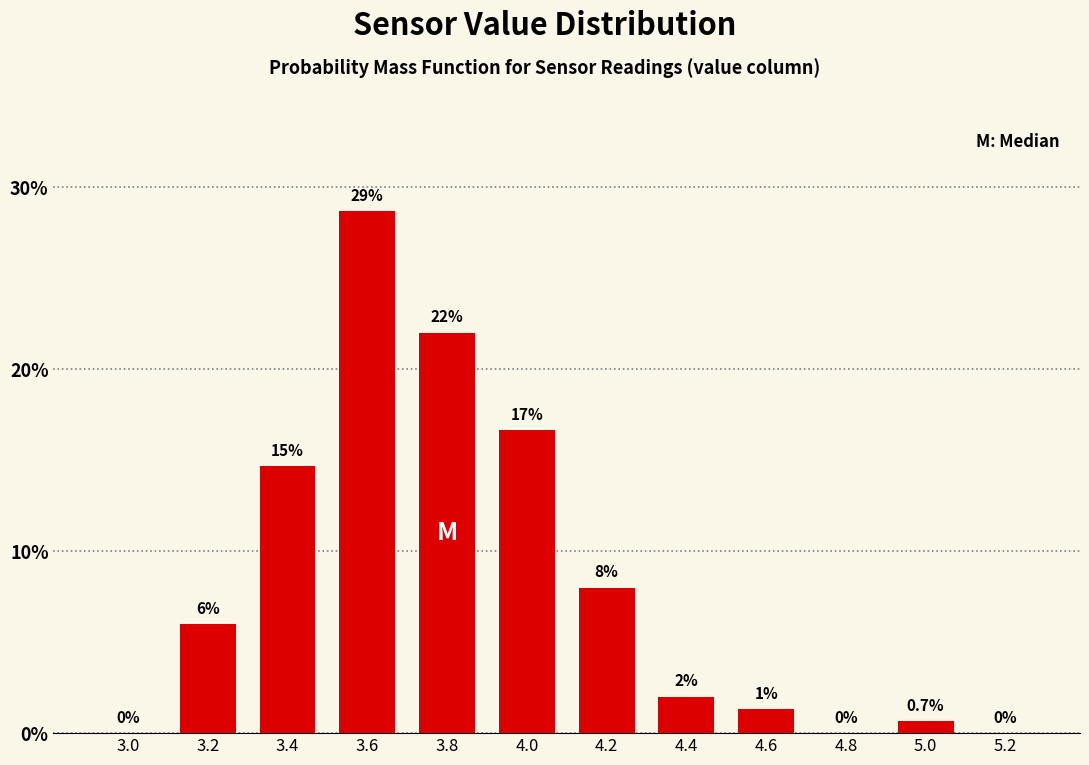

What is the change in value from 3.6 to 5.0?

-28.0